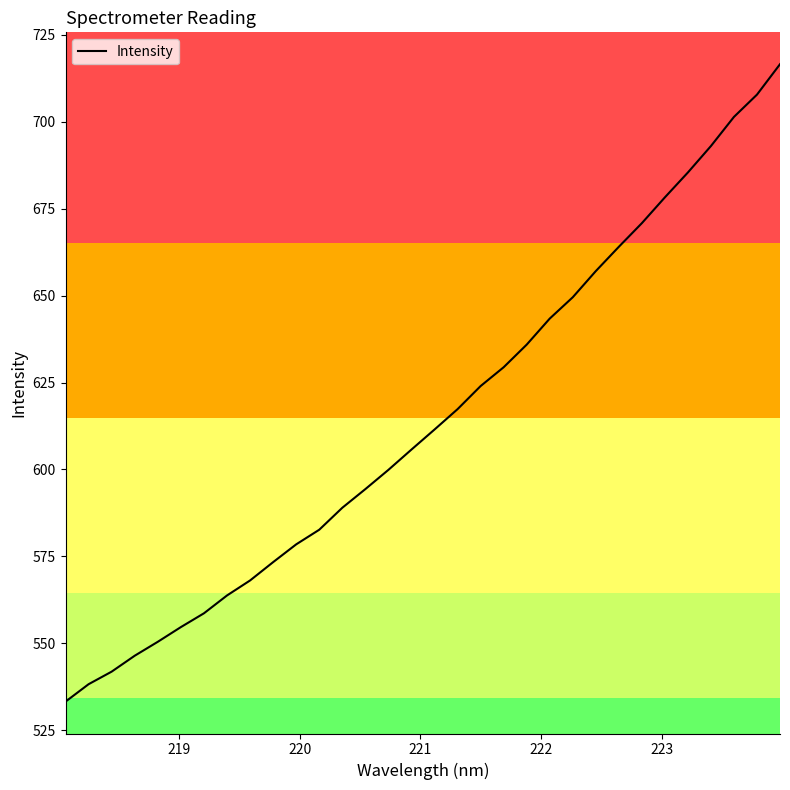

What is the greatest value displayed?

716.5